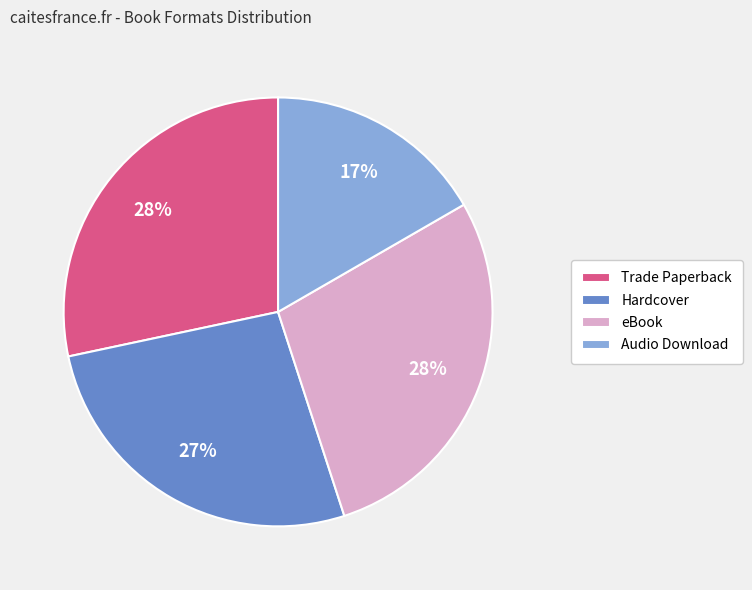

Approximately how many times larger is the value at Hardcover compared to Audio Download?

1.6